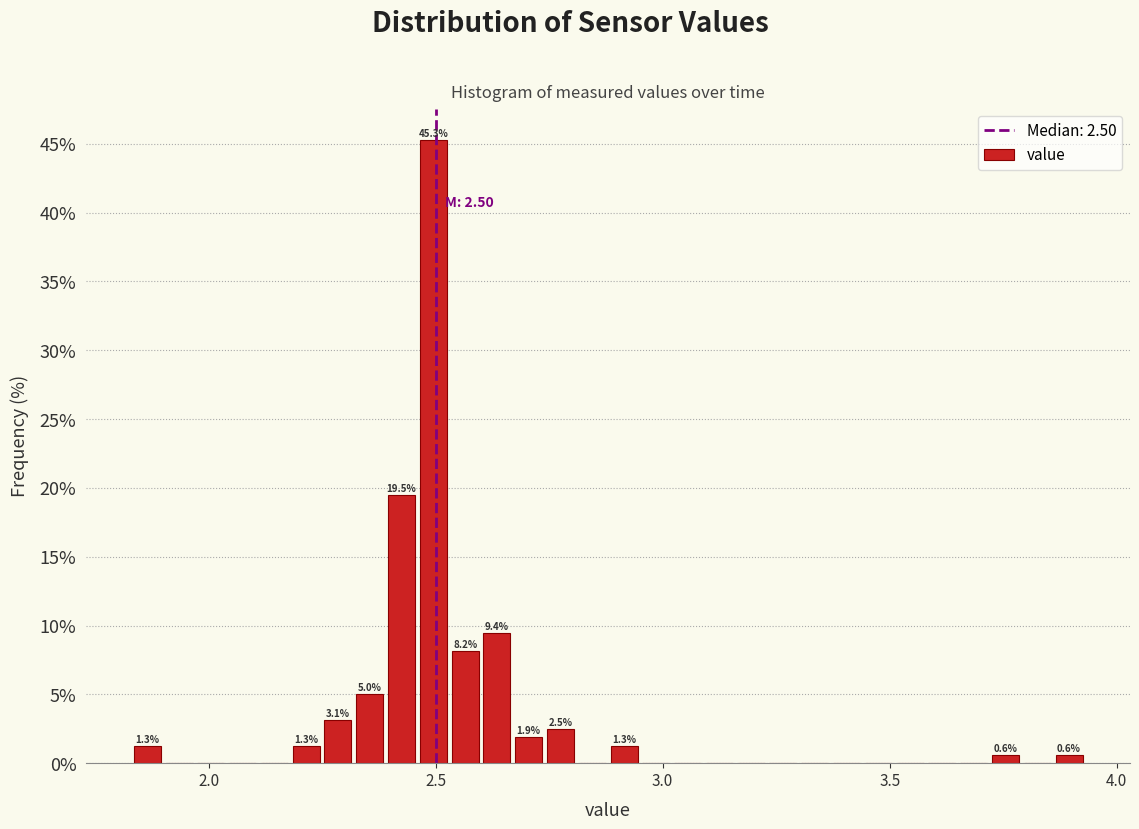

Around what value on the x-axis is the tallest bar? Give the approximate position of its centre, as read against the axis.

2.50